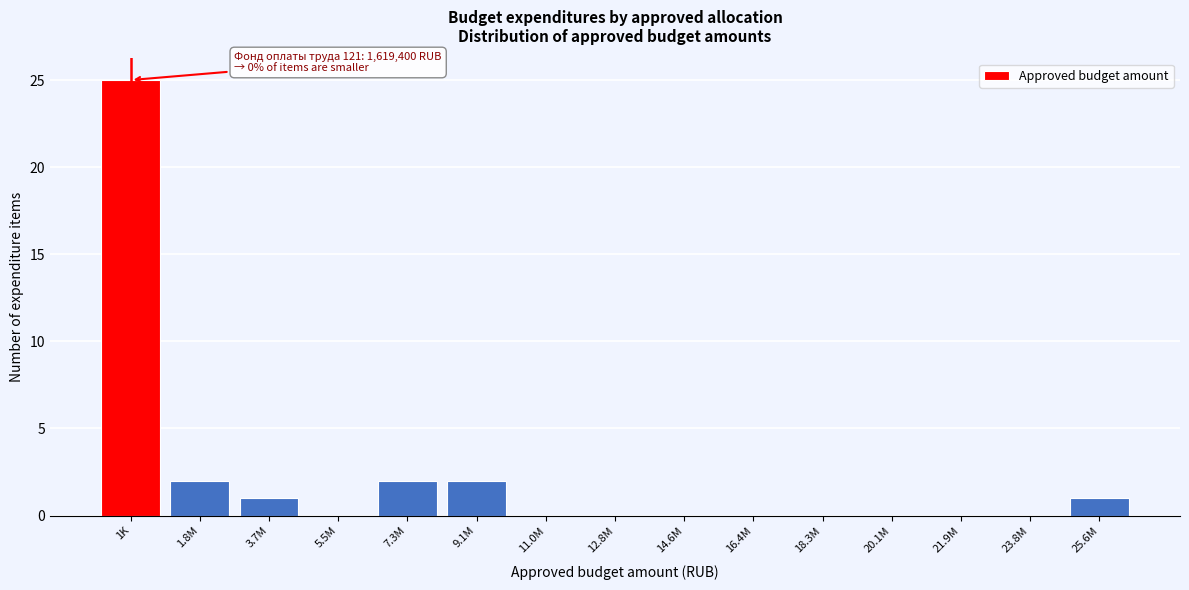

Reading left to right, extract all data points from this chart.

1K=25	1.8M=2	3.7M=1	5.5M=0	7.3M=2	9.1M=2	11.0M=0	12.8M=0	14.6M=0	16.4M=0	18.3M=0	20.1M=0	21.9M=0	23.8M=0	25.6M=1